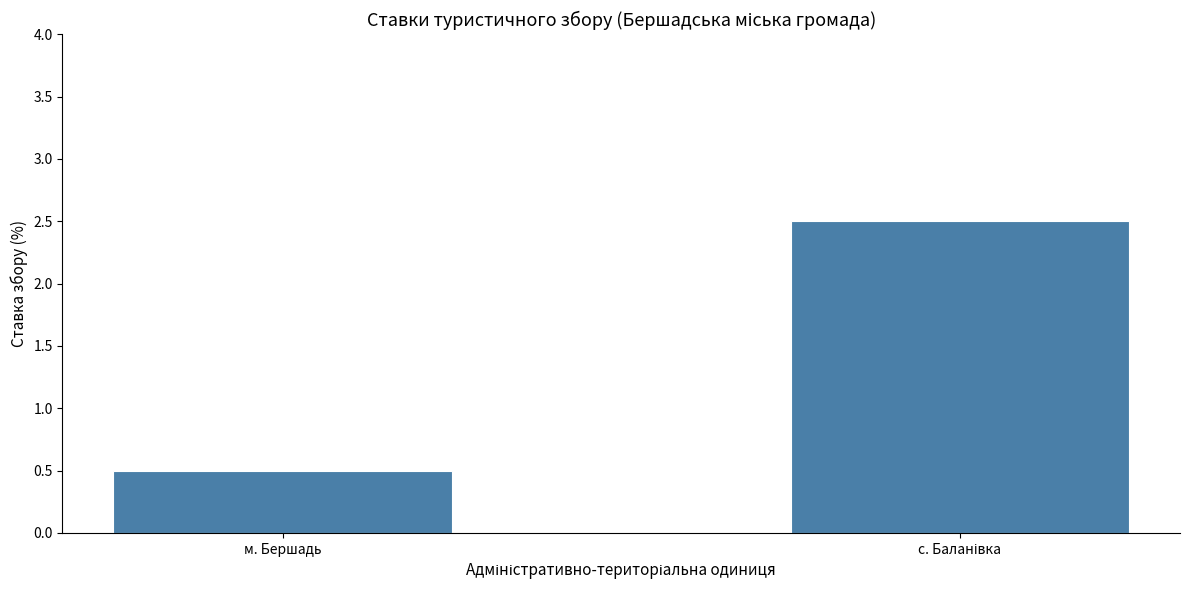

Reading right to left, extract all data points from this chart.

2.5	0.5